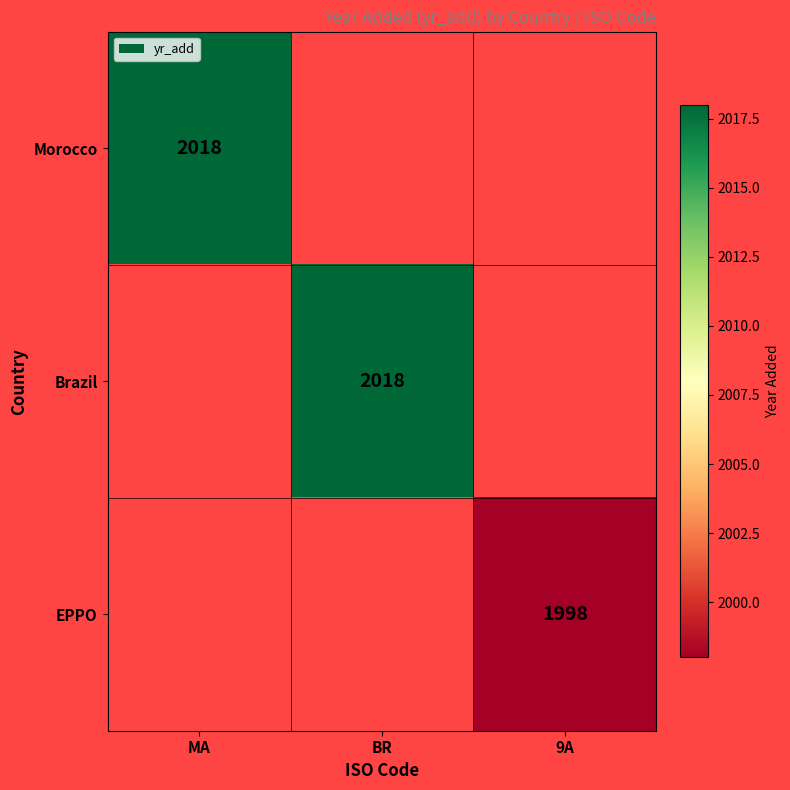

What is the maximum value shown in the chart?

2018.0